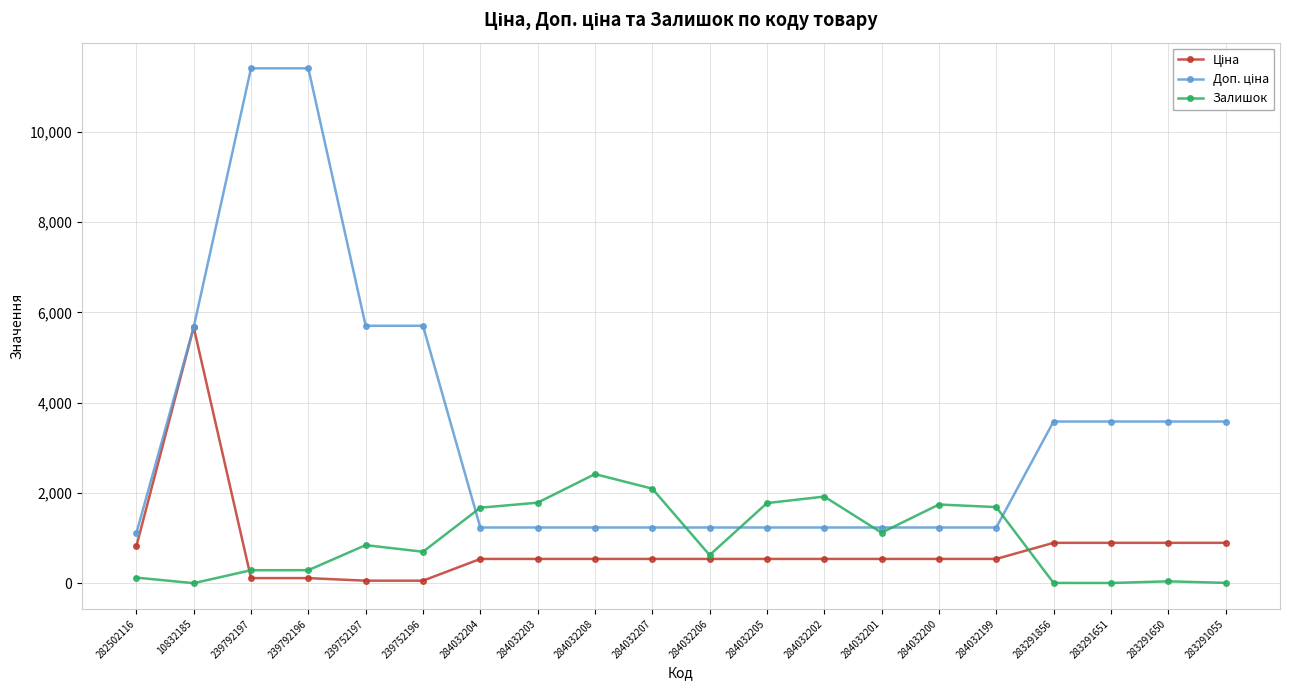

What is the total value across all series at 284032200?

3519.4